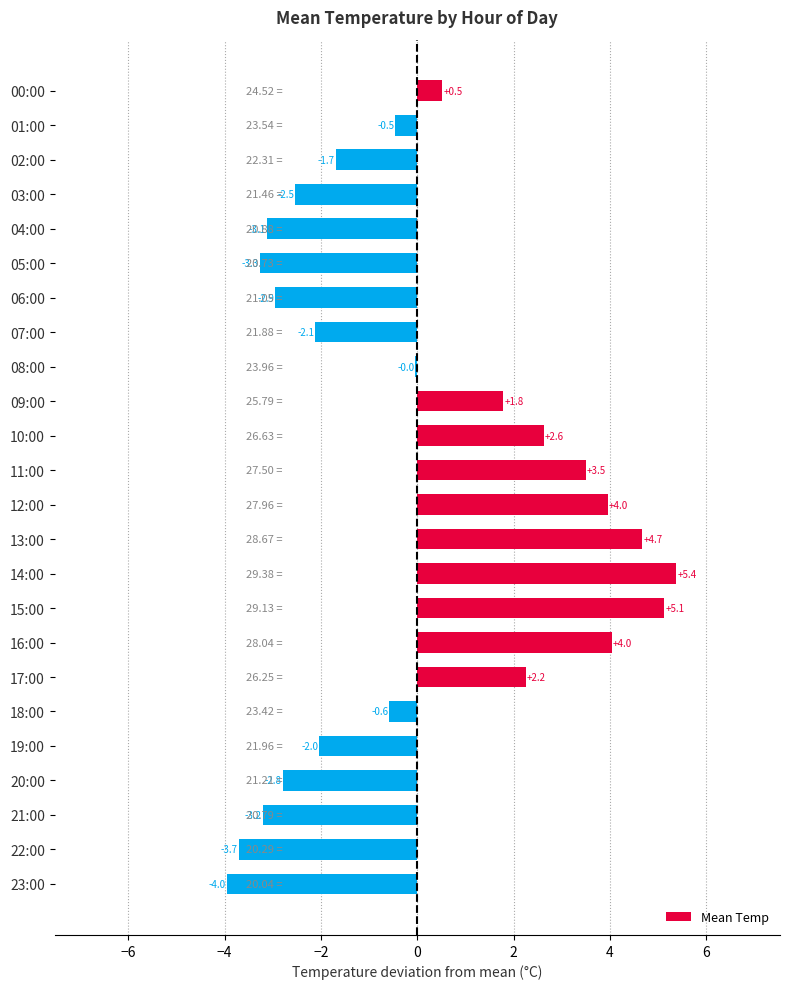

How many positive values are there?

10